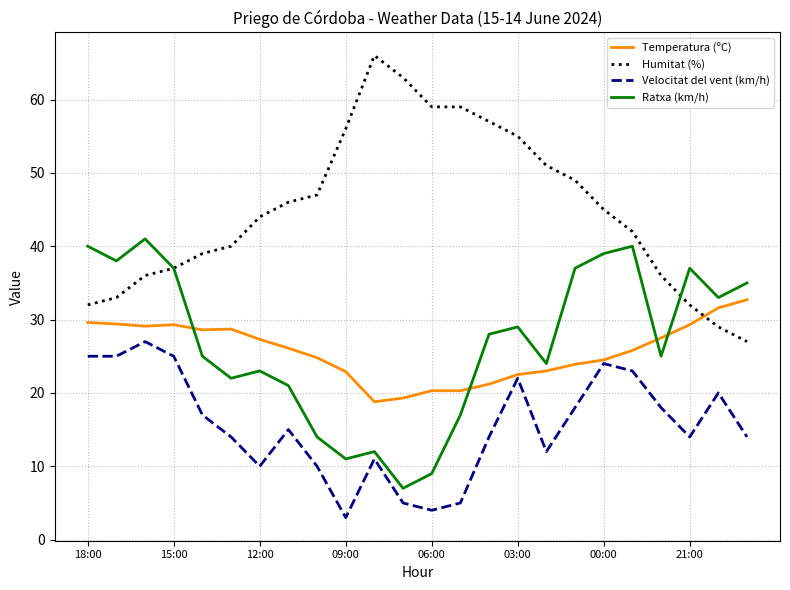

Which series ends up on top after the final intersection of Temperatura (ºC) and Humitat (%)?

Temperatura (ºC)